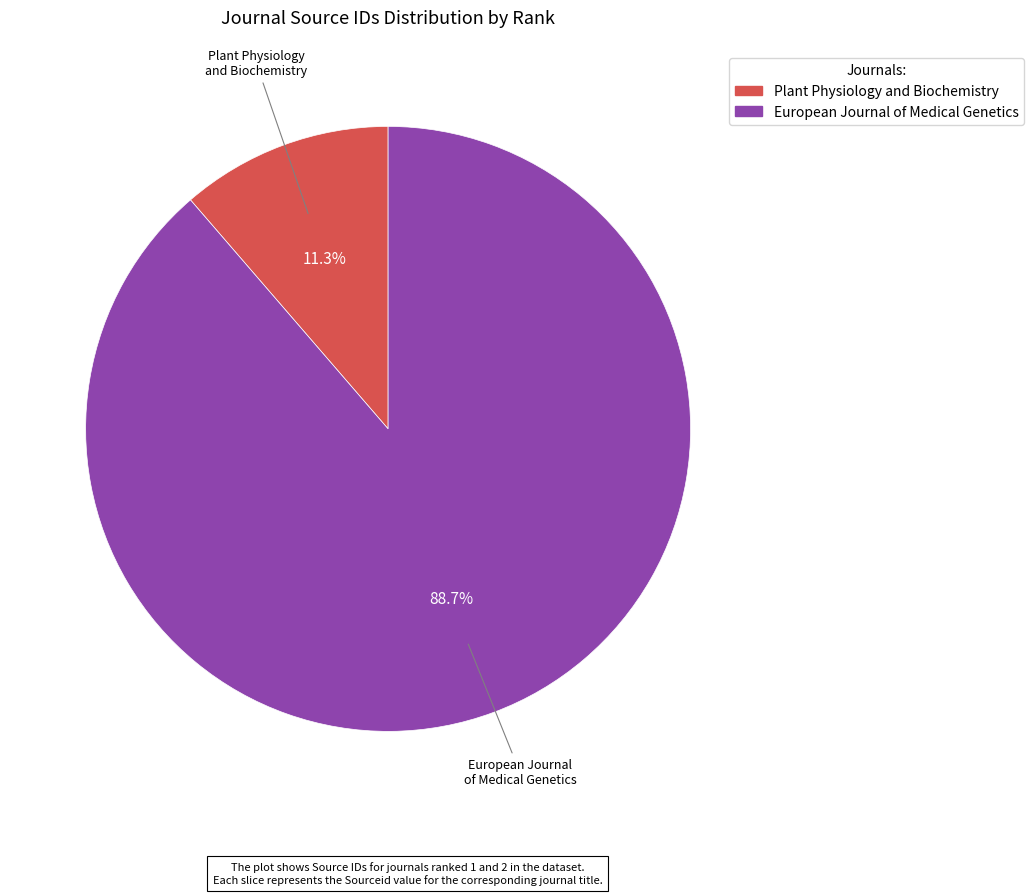

To the nearest percent, what is the difference between the Plant Physiology and Biochemistry and European Journal of Medical Genetics slice percentages?

77%